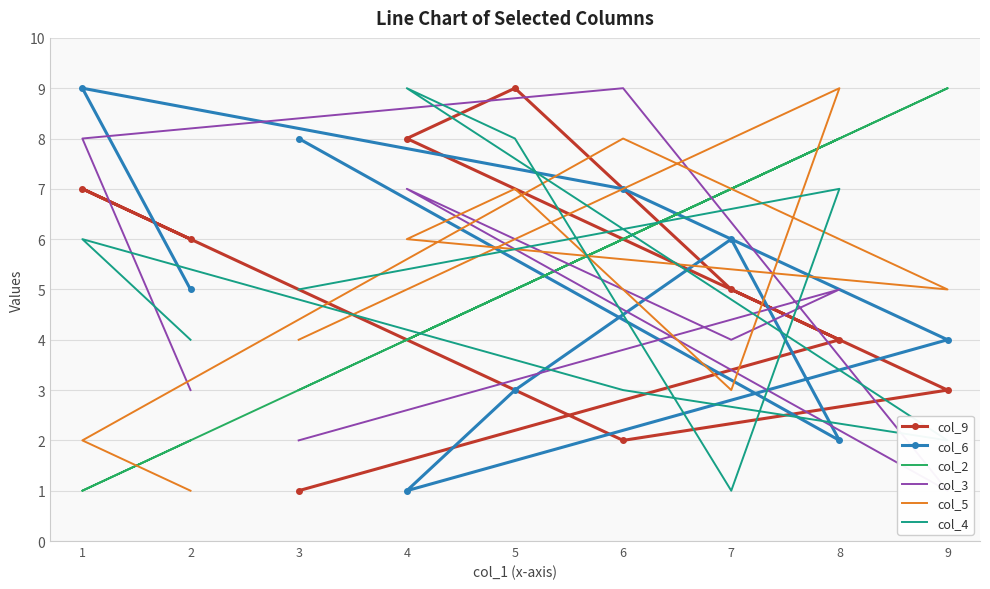

What is the difference between the col_9 values at 4 and 8?

4